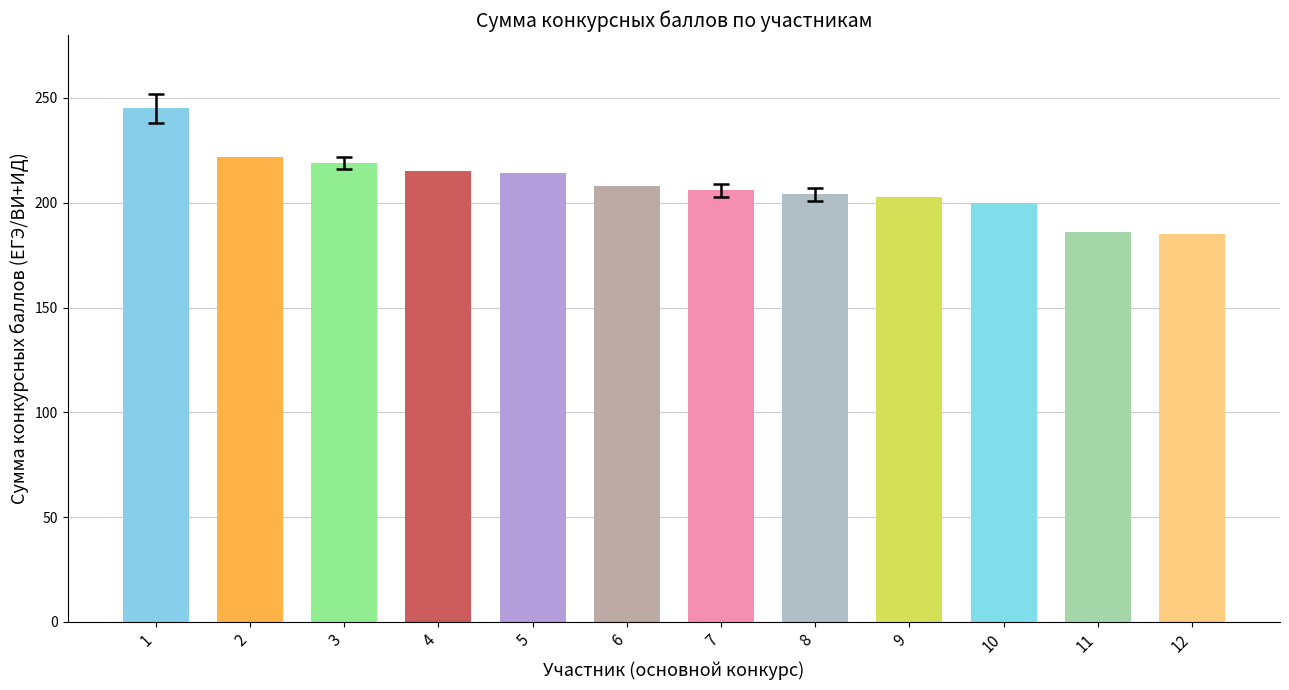

How many data points in Сумма конкурсных баллов are less than 208?

6